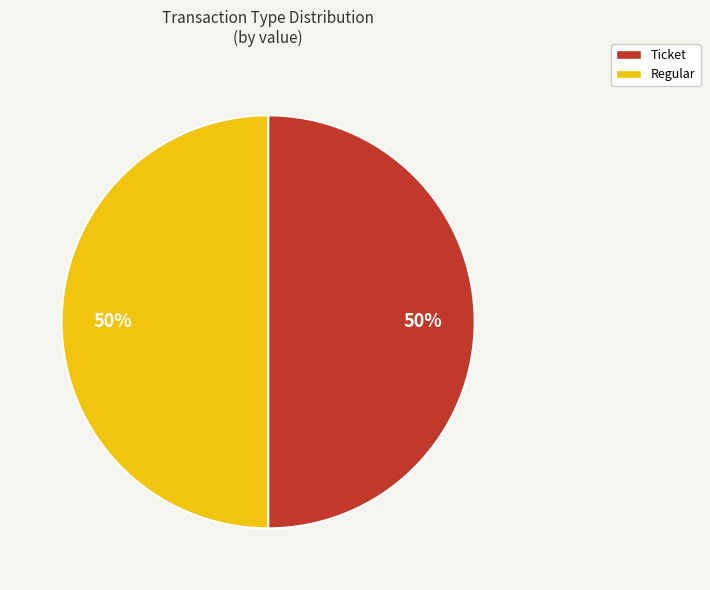

To the nearest percent, what is the combined percentage of Regular and Ticket?

100%